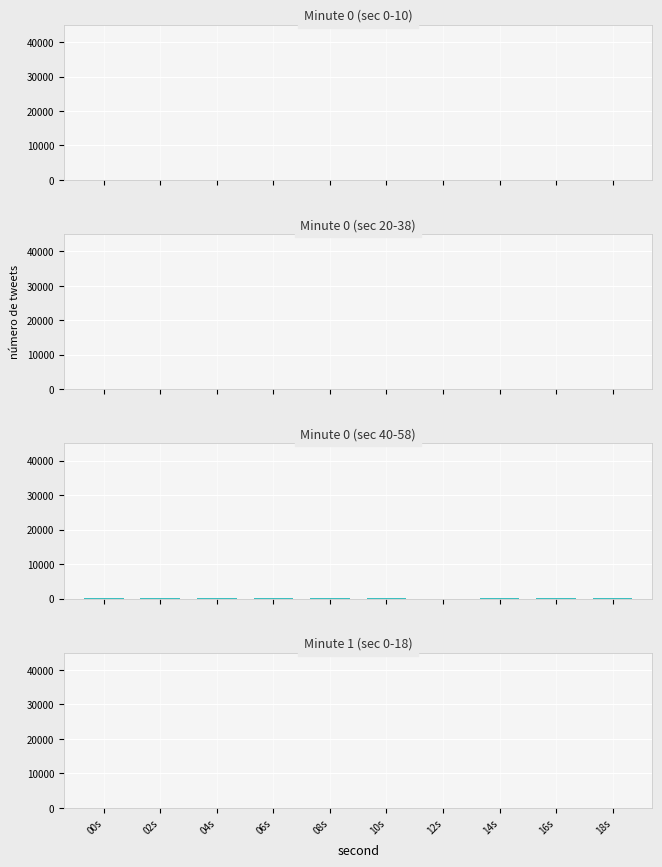

What is the value of the Minute 0 (sec 20-38) bar at the 4th from the left?

8.0